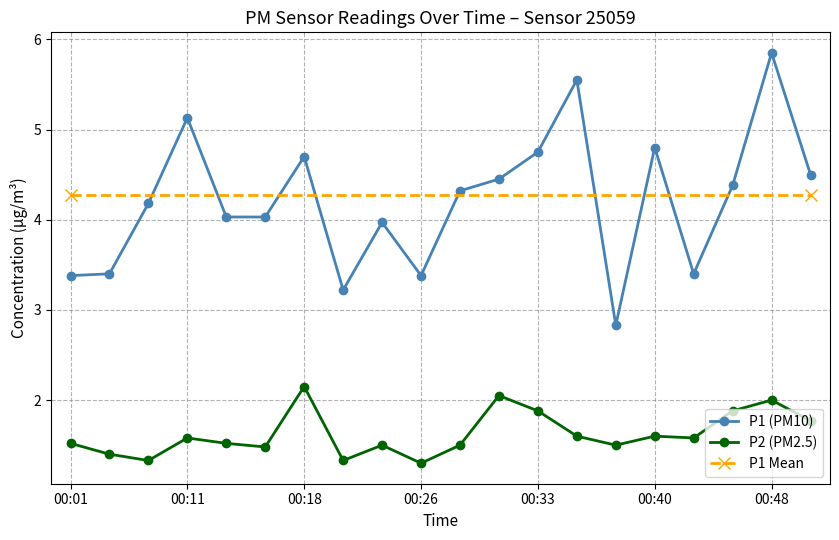

True or false: P2 and P1 cross at least once.

False